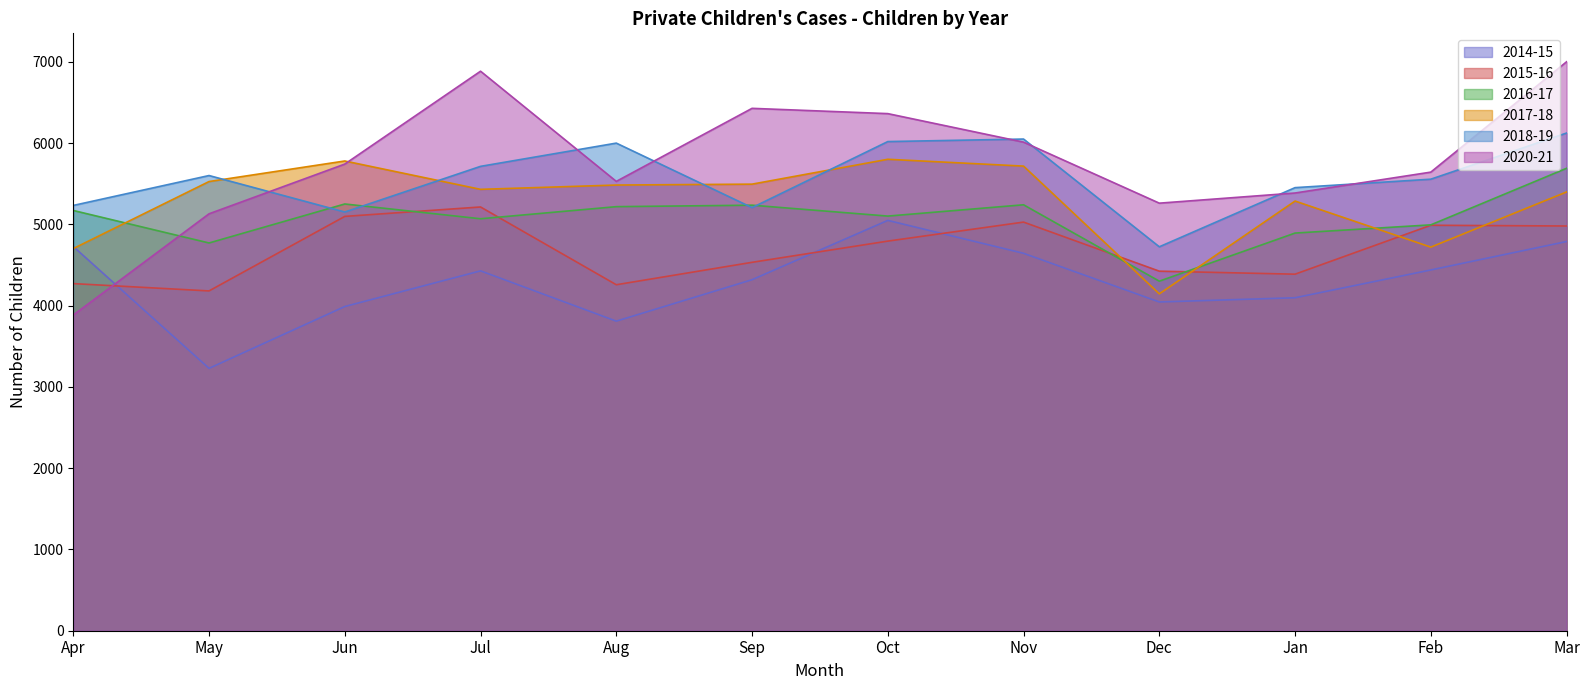

Which has a higher value, May or Jan?

Jan